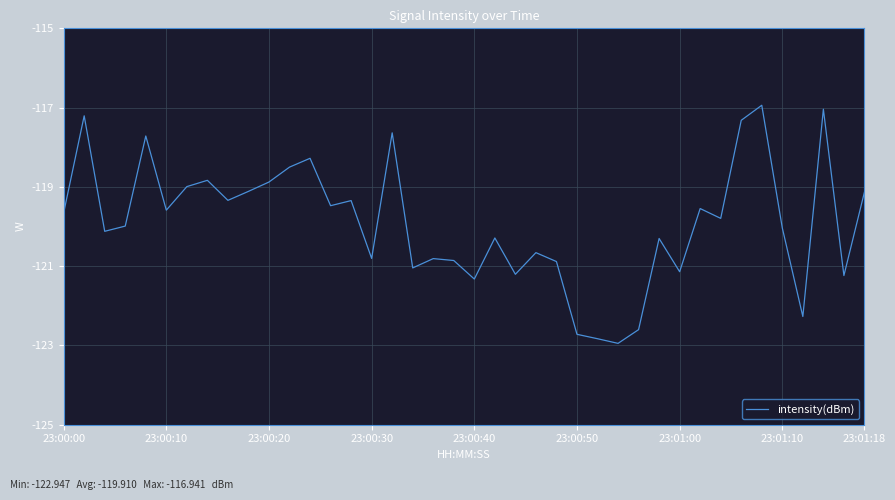

What is the minimum value shown in the chart?

-122.9